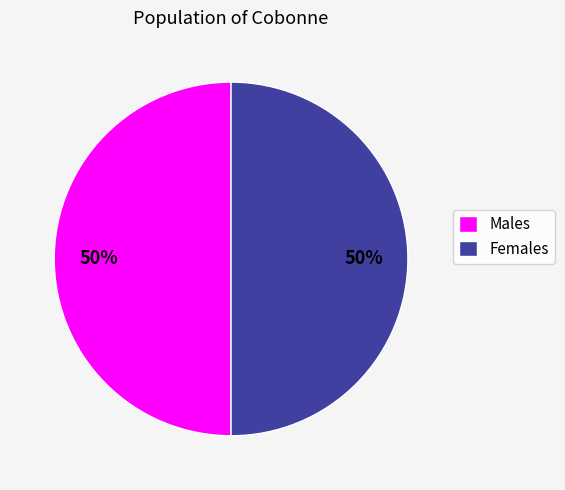

To the nearest percent, what portion does Females represent?

50%